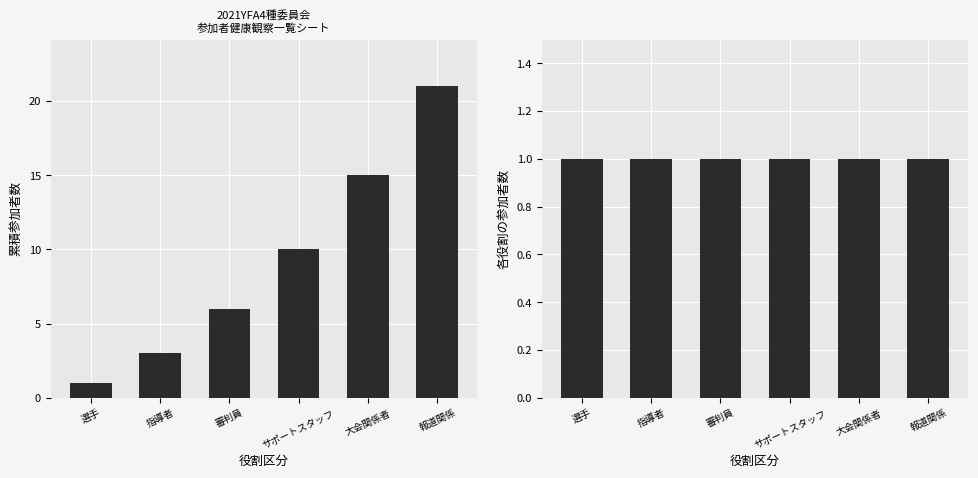

Which category has the highest value across all series?

報道関係